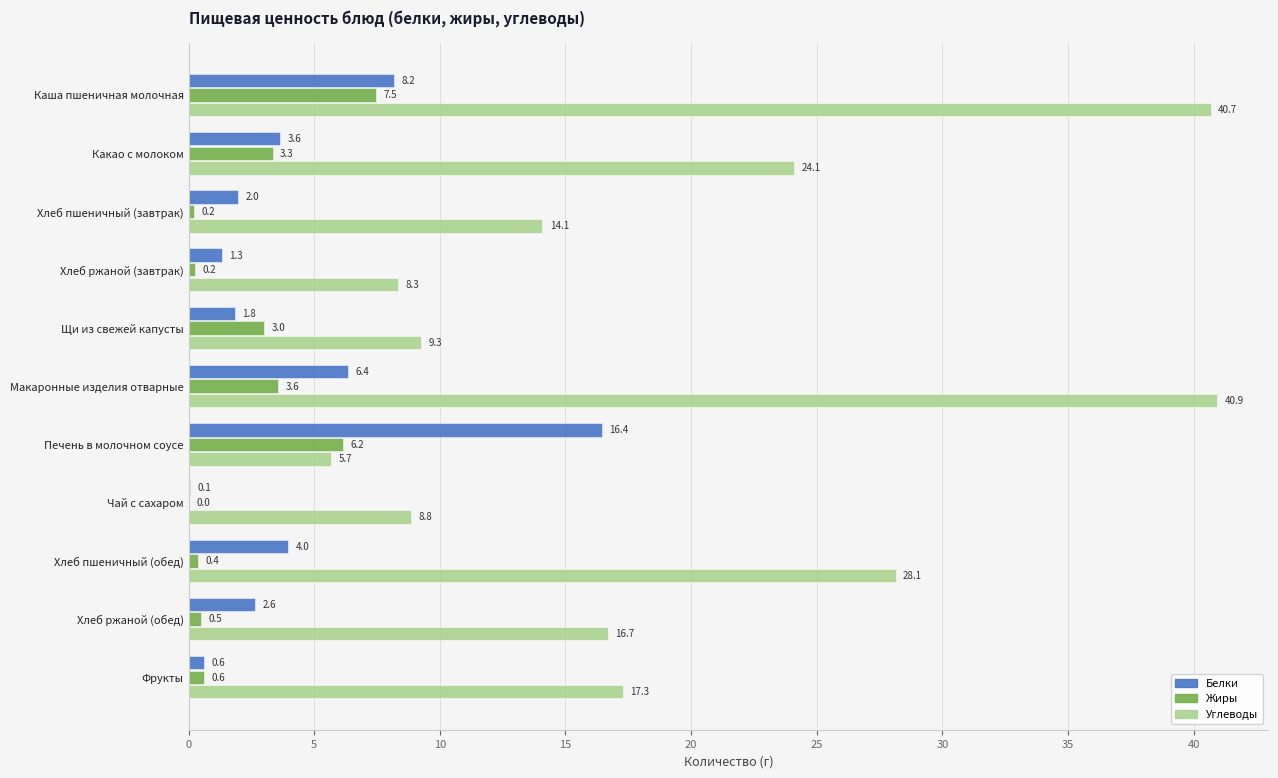

Is the value of Углеводы at Фрукты greater than the value of Жиры at Фрукты?

Yes